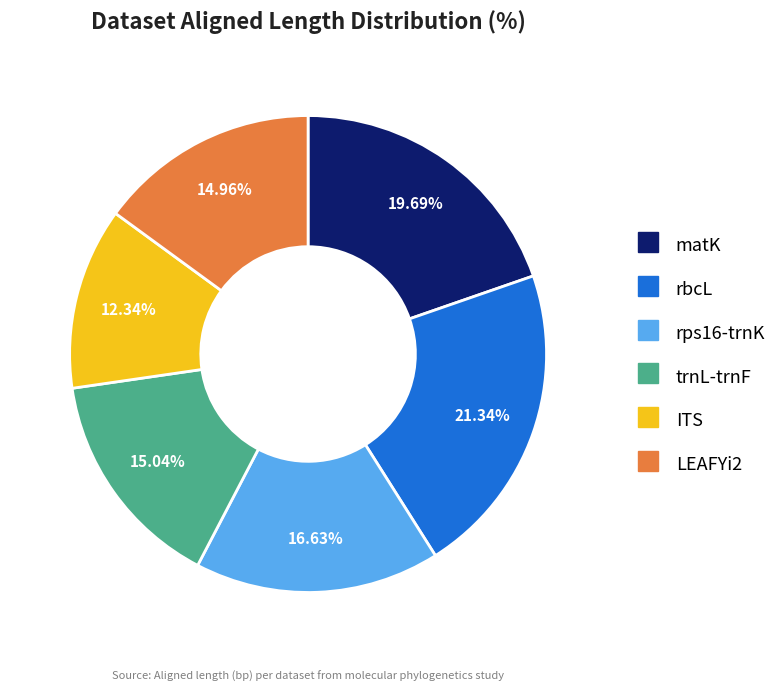

To the nearest percent, what is the difference between the matK and rps16-trnK slice percentages?

3%